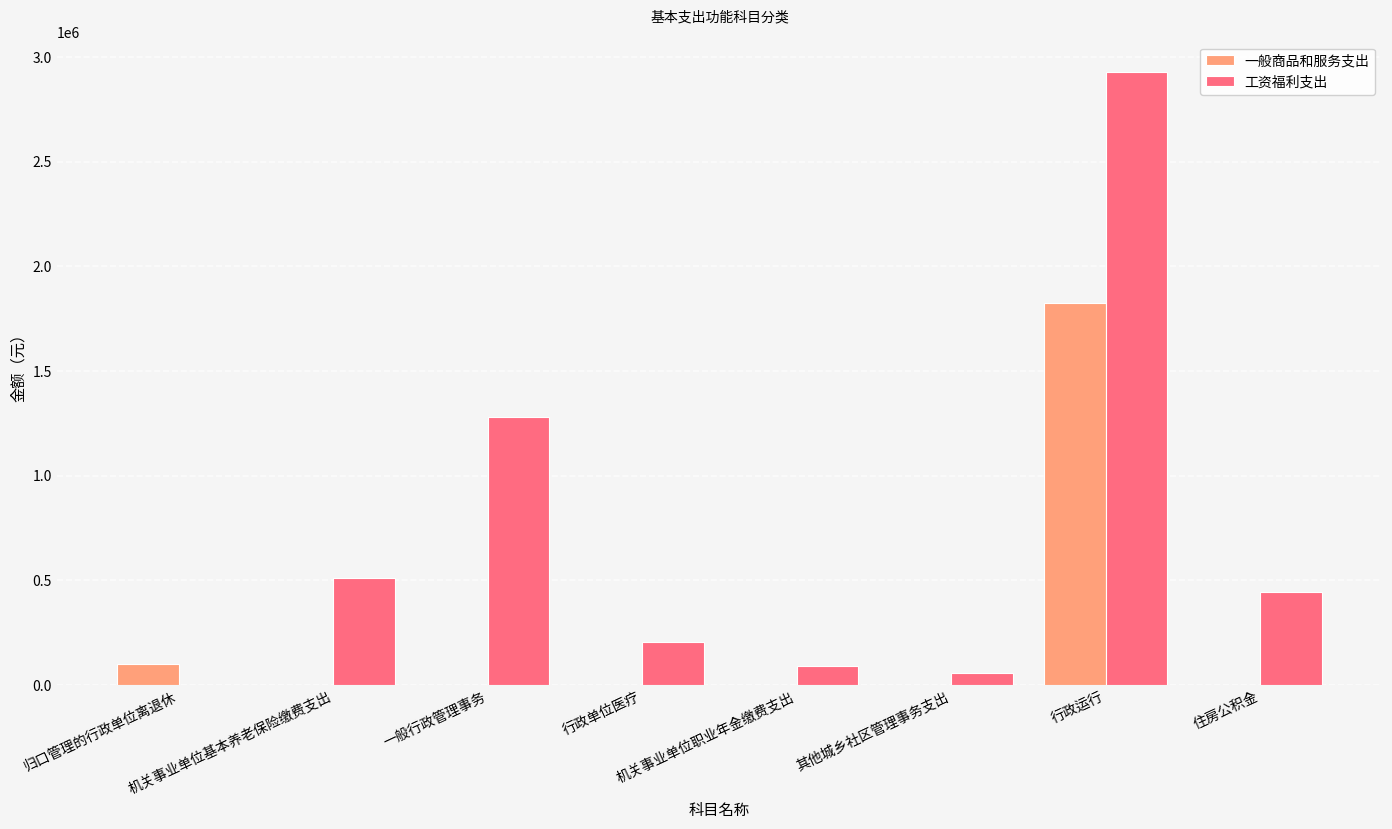

What is the maximum value shown in the chart?

2927186.0